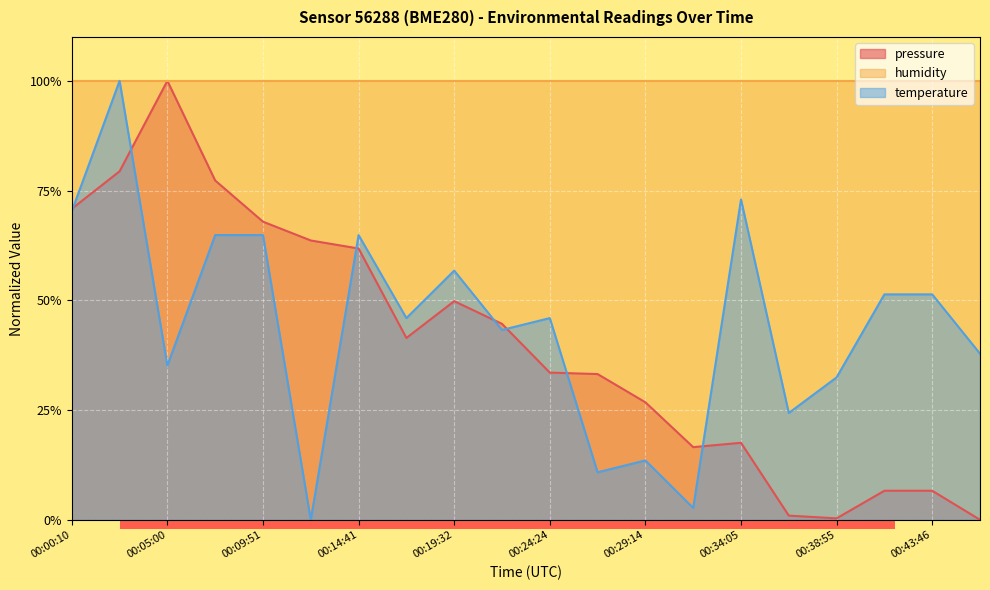

At which category does the chart reach its minimum across all series?

00:46:14